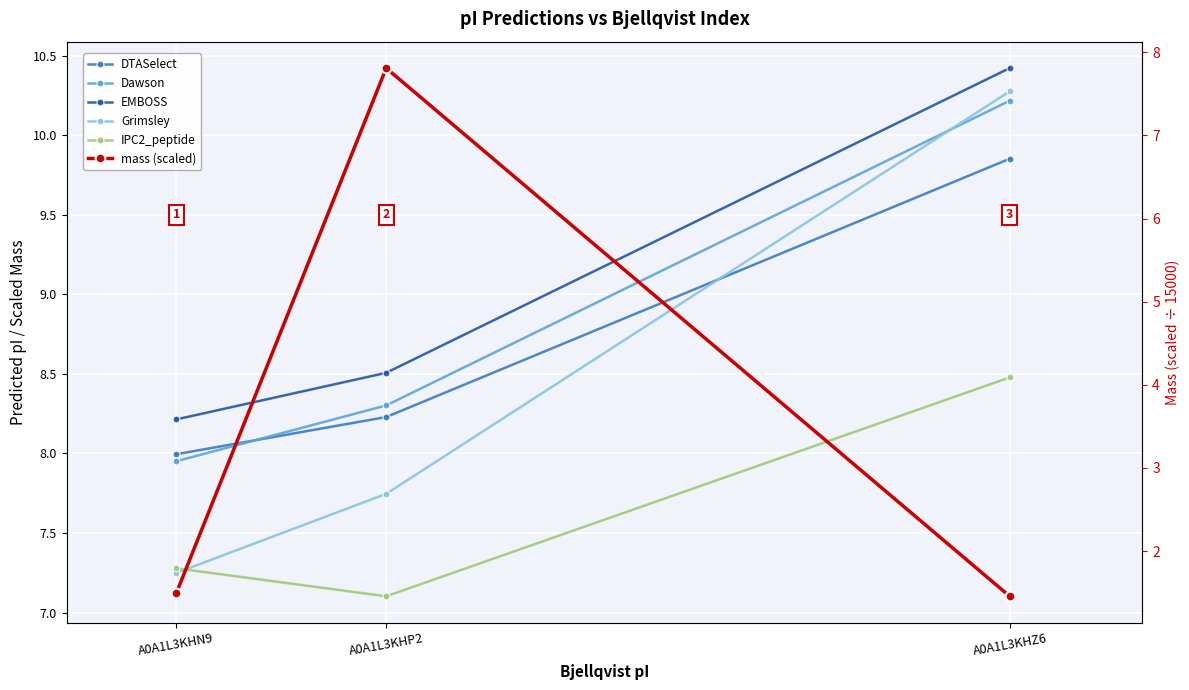

Is the value of Grimsley at A0A1L3KHN9 greater than the value of EMBOSS at A0A1L3KHP2?

No